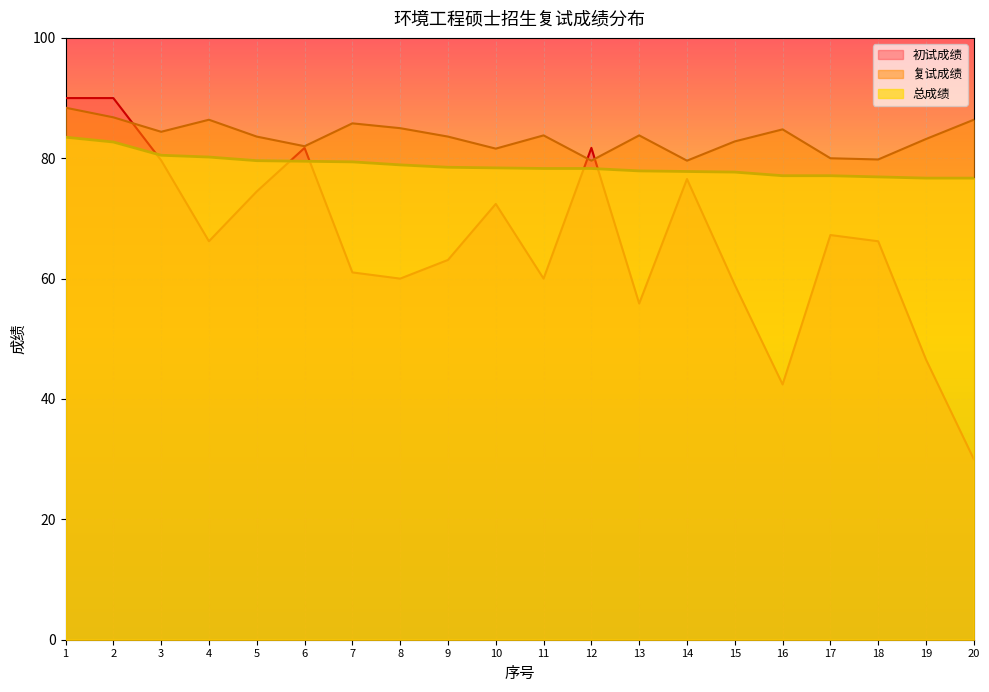

Rank the series at 14 from lowest to highest value.

初试成绩, 总成绩, 复试成绩